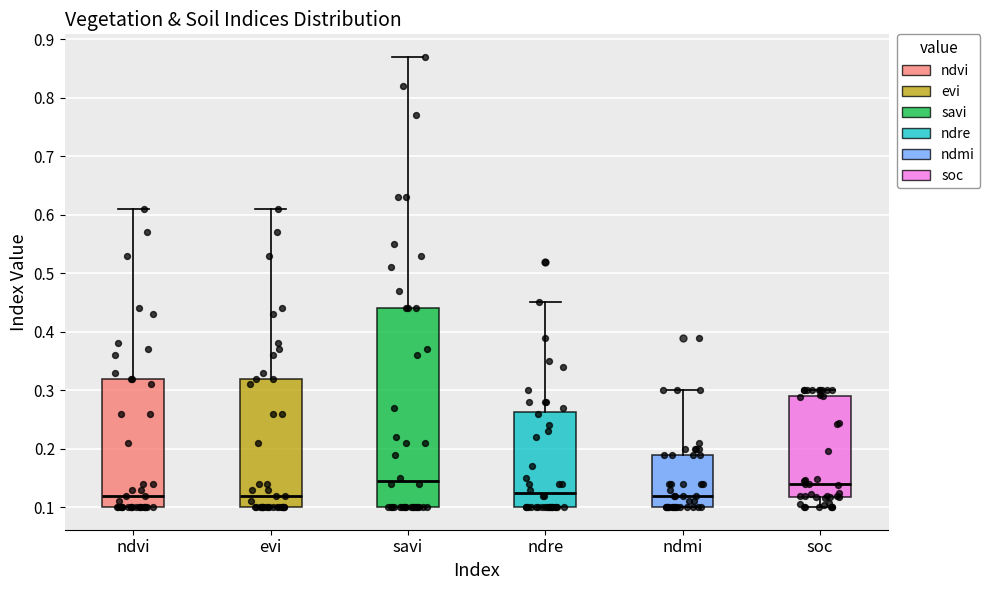

Where does the median line of the box for savi sit on the y-axis? The values are not printed on the chart, so give them approximately, as read against the axis.

0.15